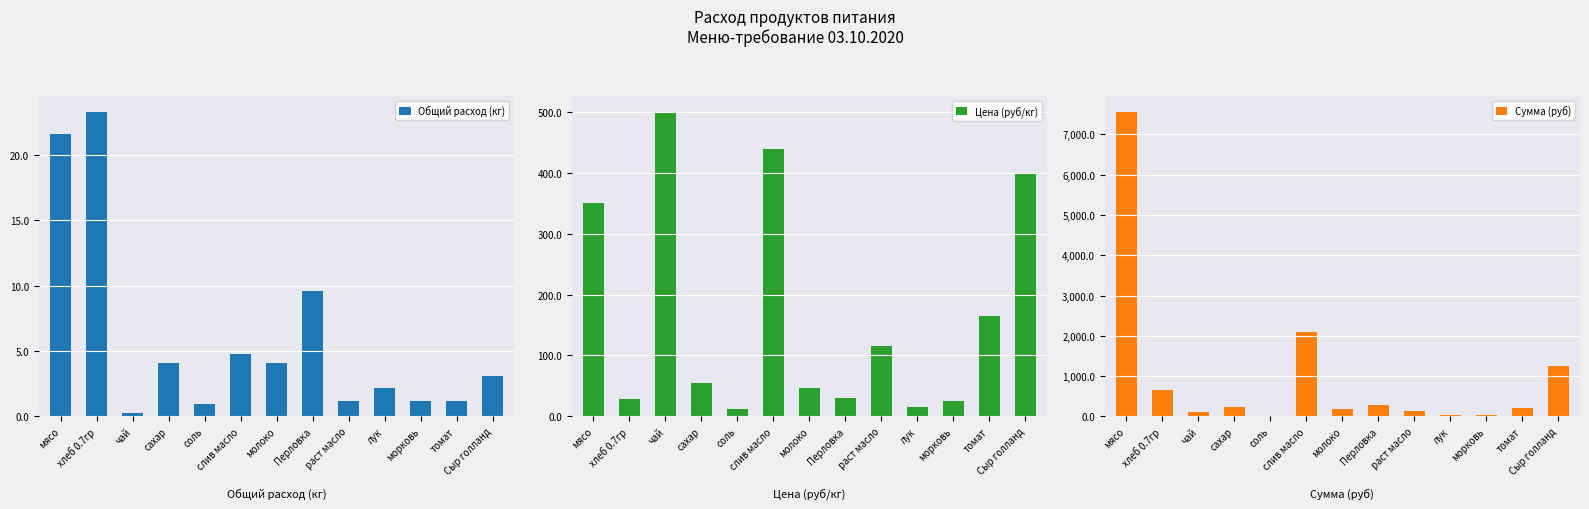

What is the total value across all series at соль?

24.5